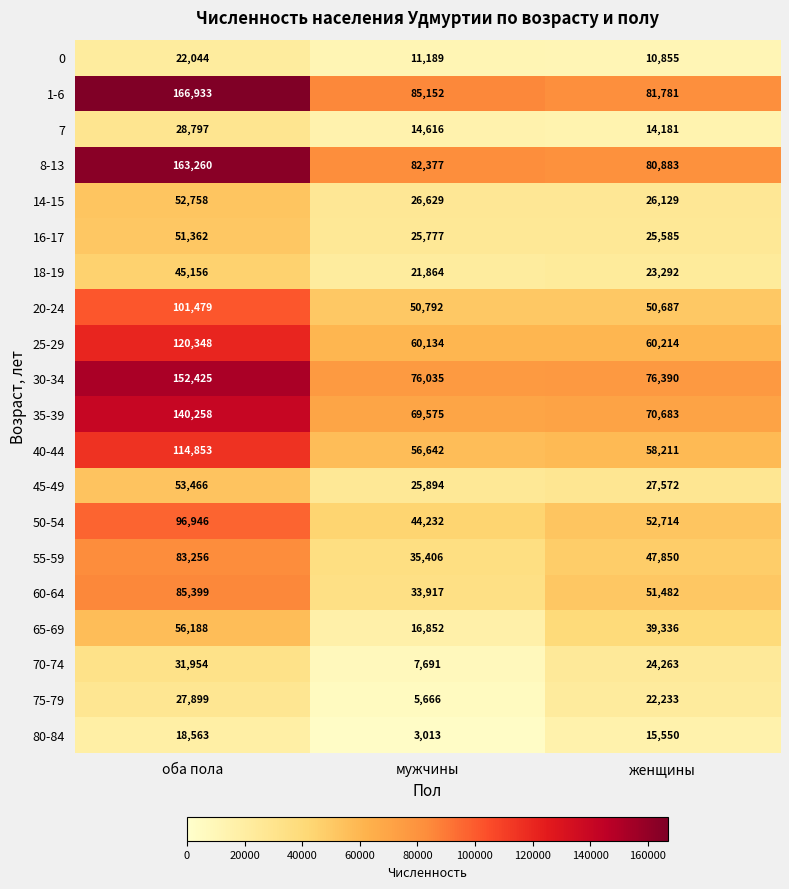

What is the difference between the maximum and minimum values in the 7 series?

14616